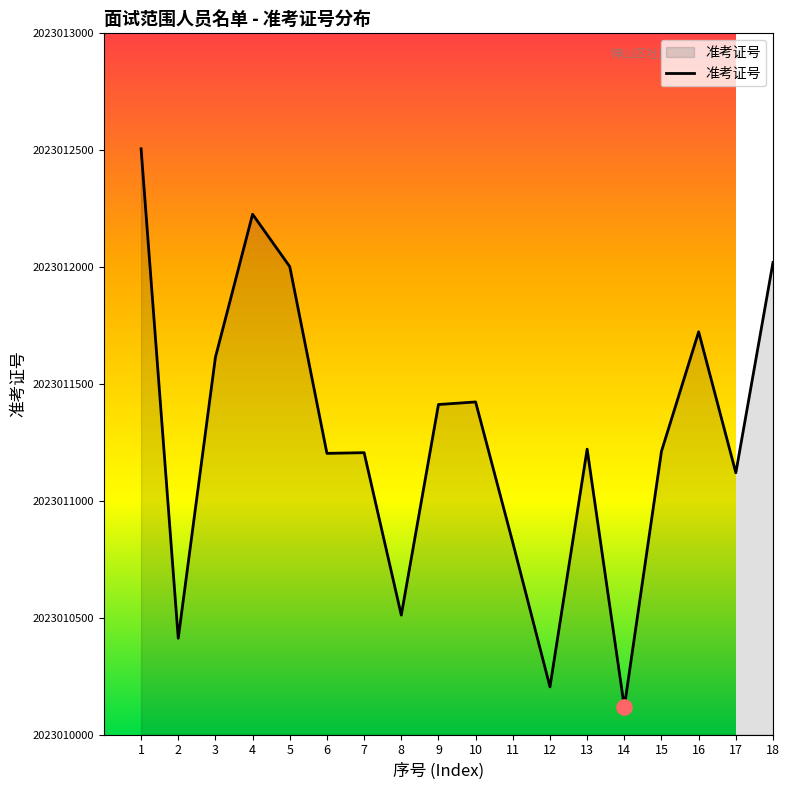

What is the change in value from 2 to 14?

-294